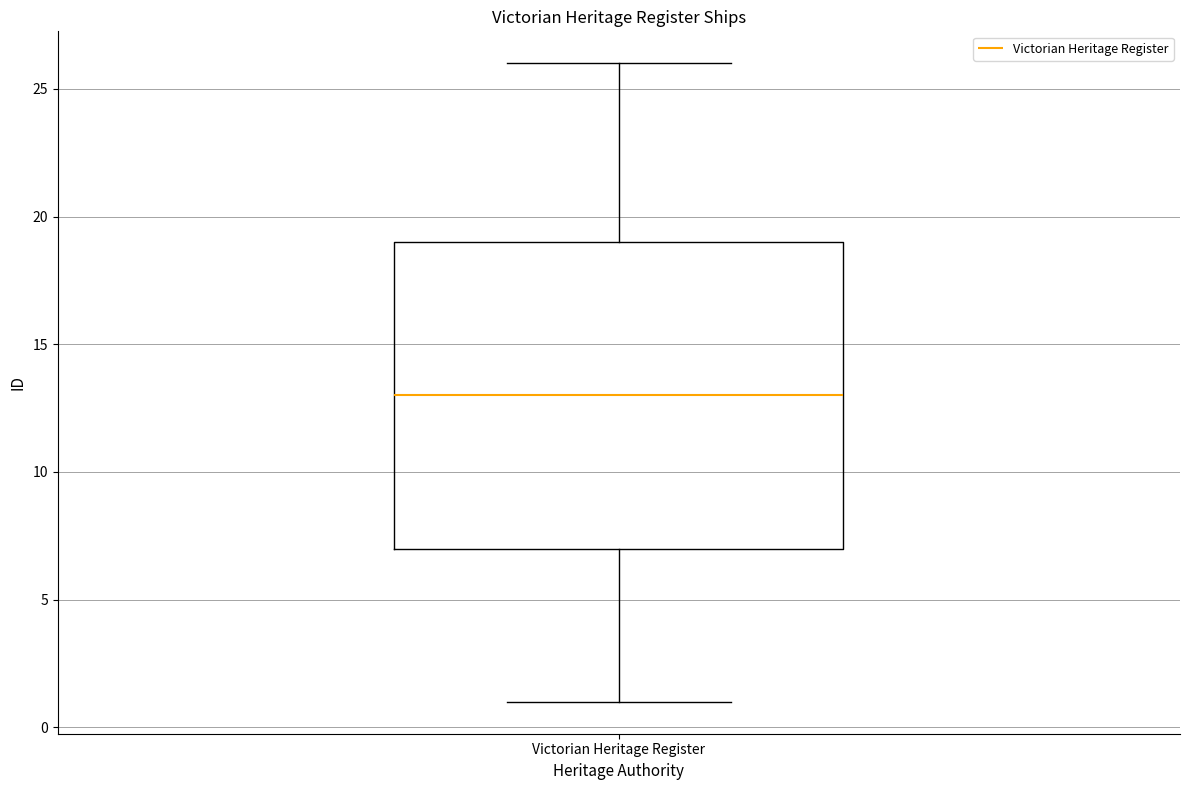

Read this box plot against the y-axis: the position of the median line, the range covered by the box, and the ends of both whiskers. The values are not printed on the chart, so give them approximately, as read against the axis.

median 13, box 7 to 19, whiskers 1 to 26